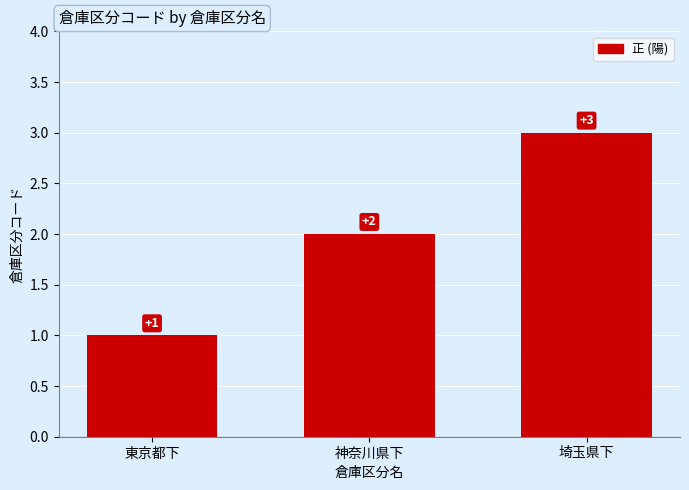

List the labels in order of value, smallest first.

東京都下, 神奈川県下, 埼玉県下